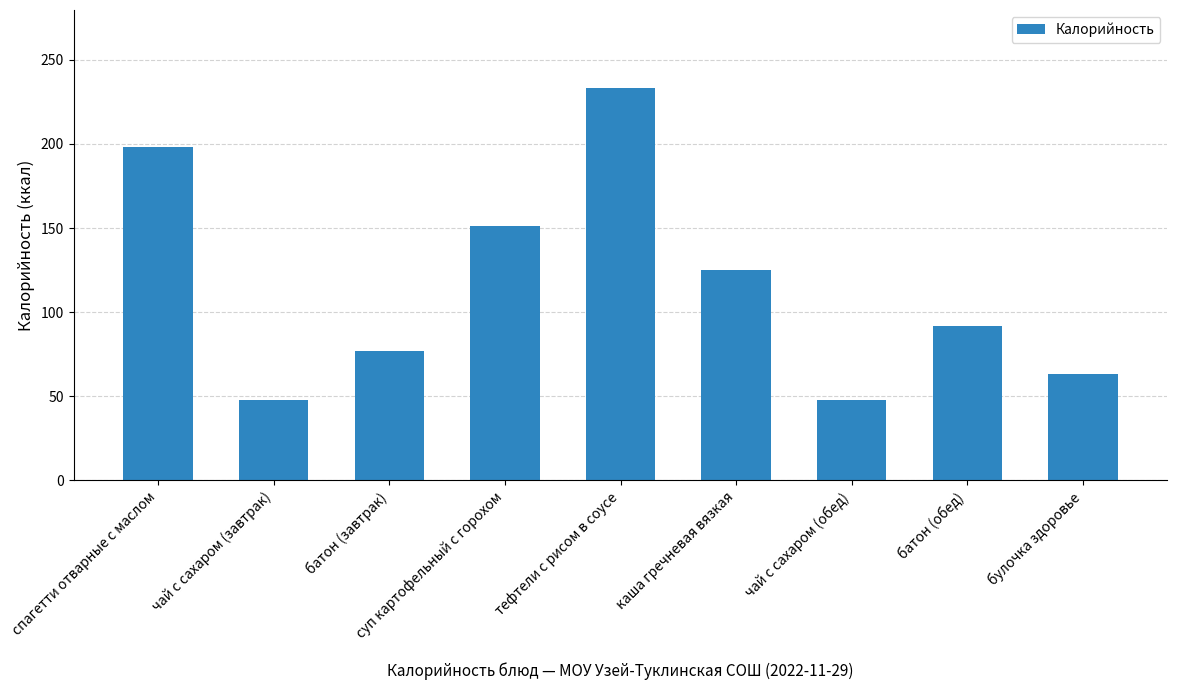

What is the label of the 9th bar from the right?

спагетти отварные с маслом